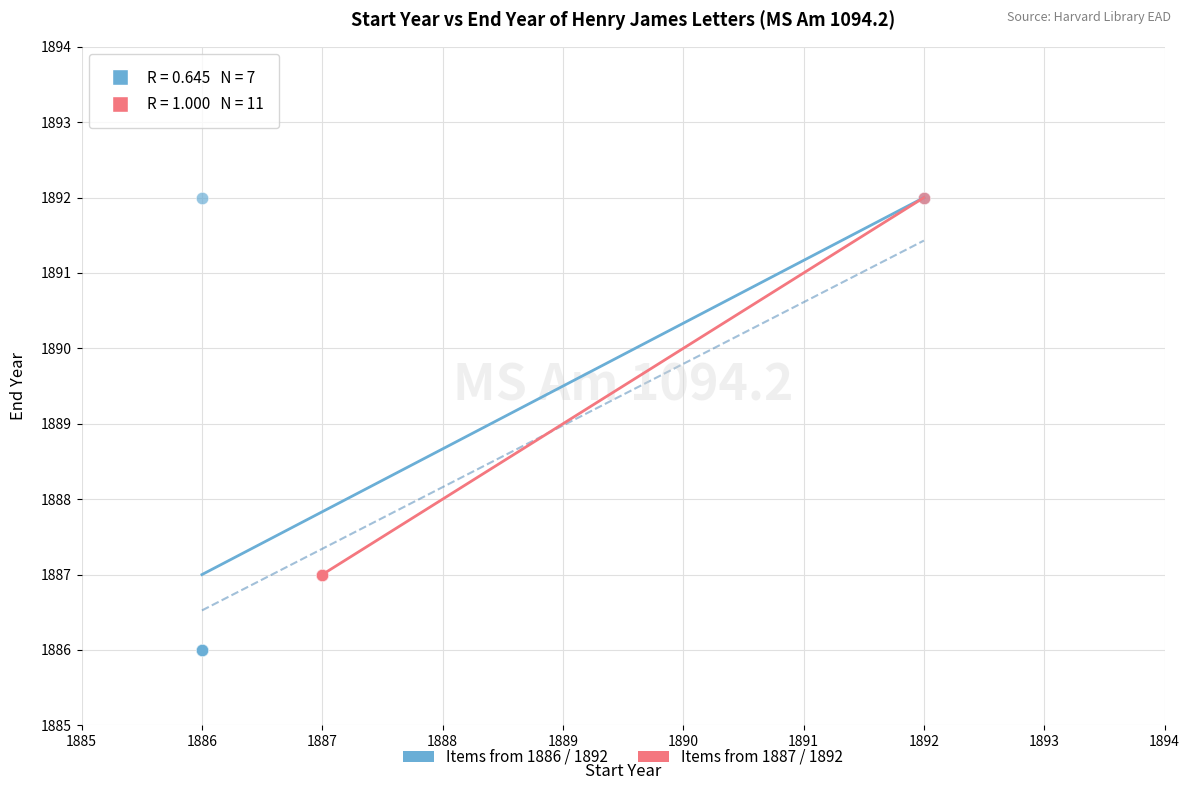

Which series has the largest Y range (max minus min)?

Items from 1886 / 1892